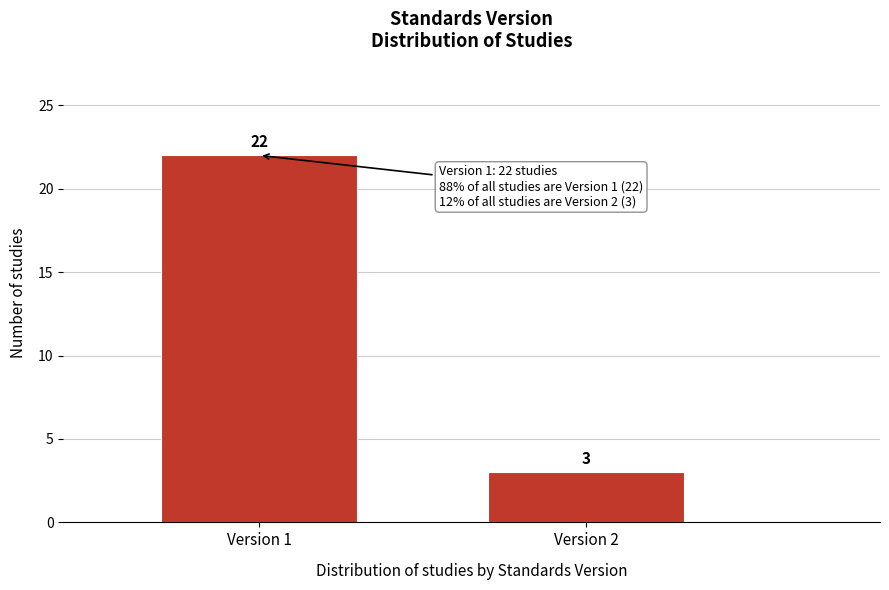

Reading left to right, extract all data points from this chart.

22	3